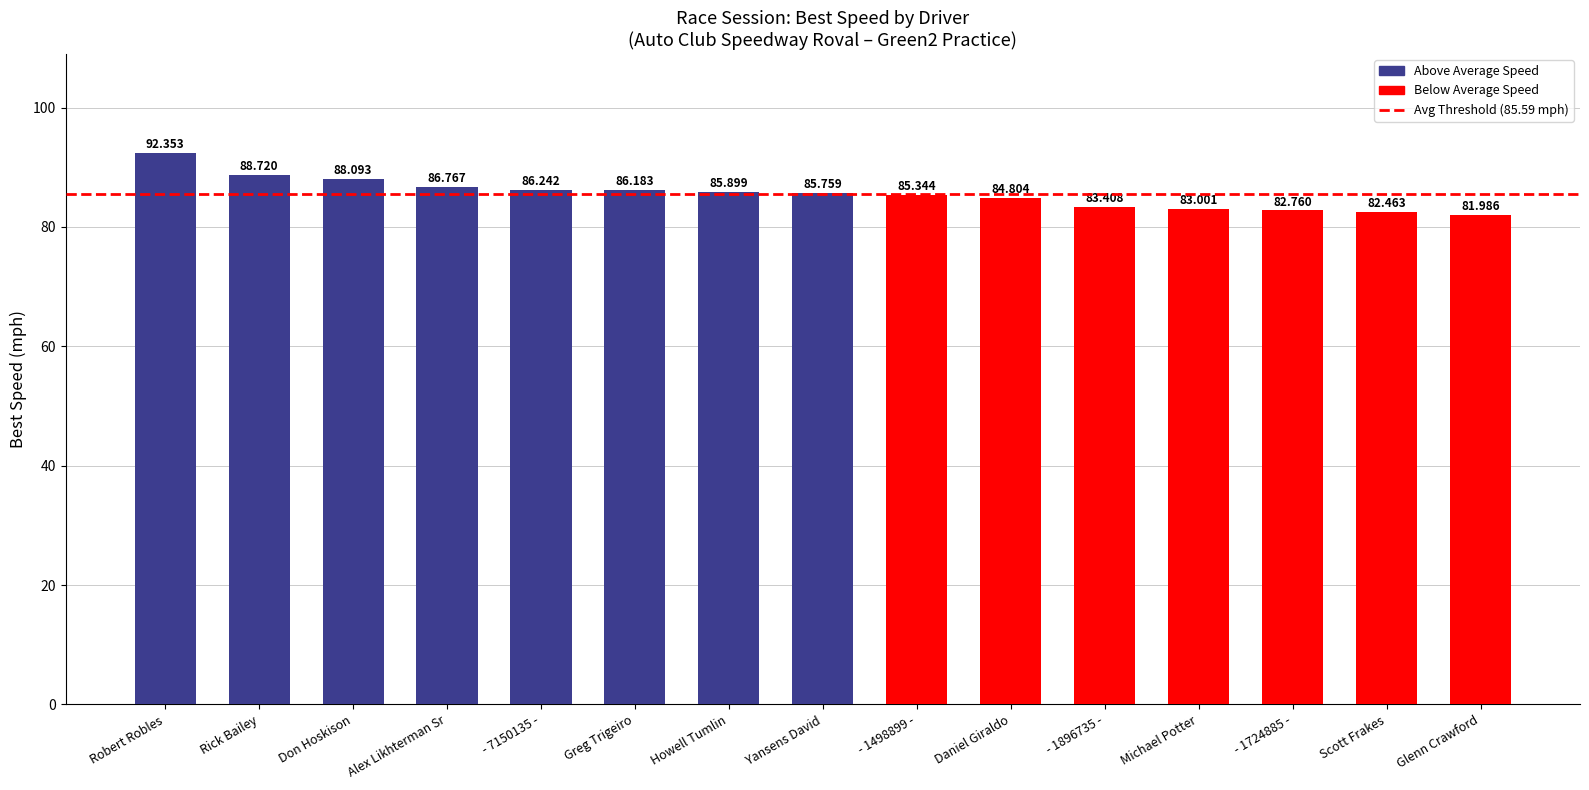

At which label does the data first exceed 85?

Robert Robles